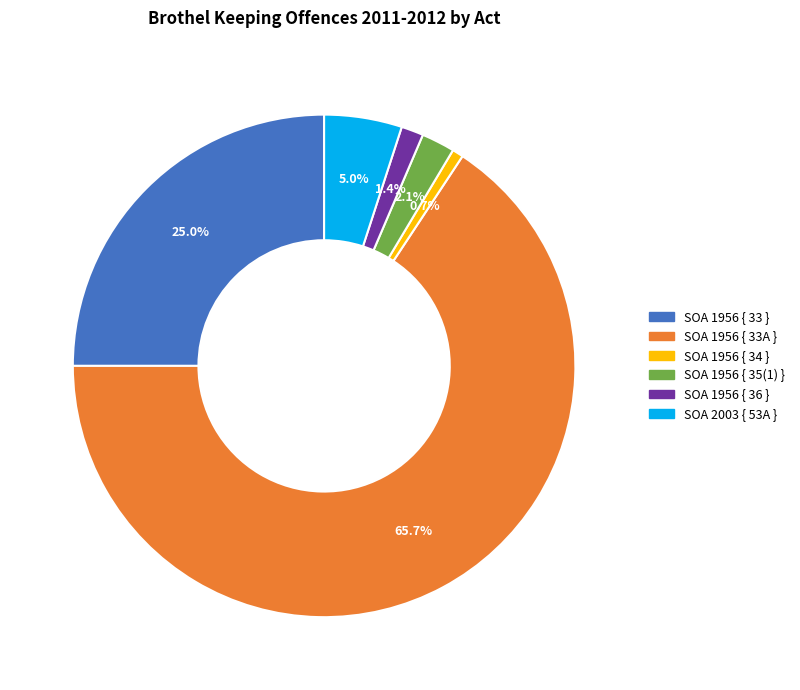

Is there a majority slice in this chart?

Yes